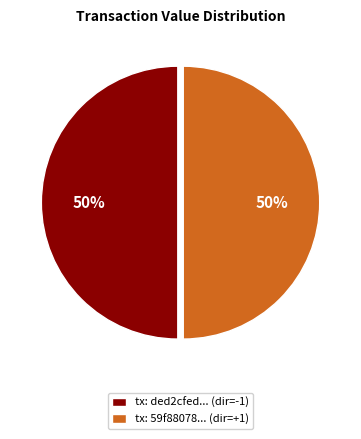

To the nearest percent, what percentage of the pie is tx: ded2cfed... (dir=-1)?

50%